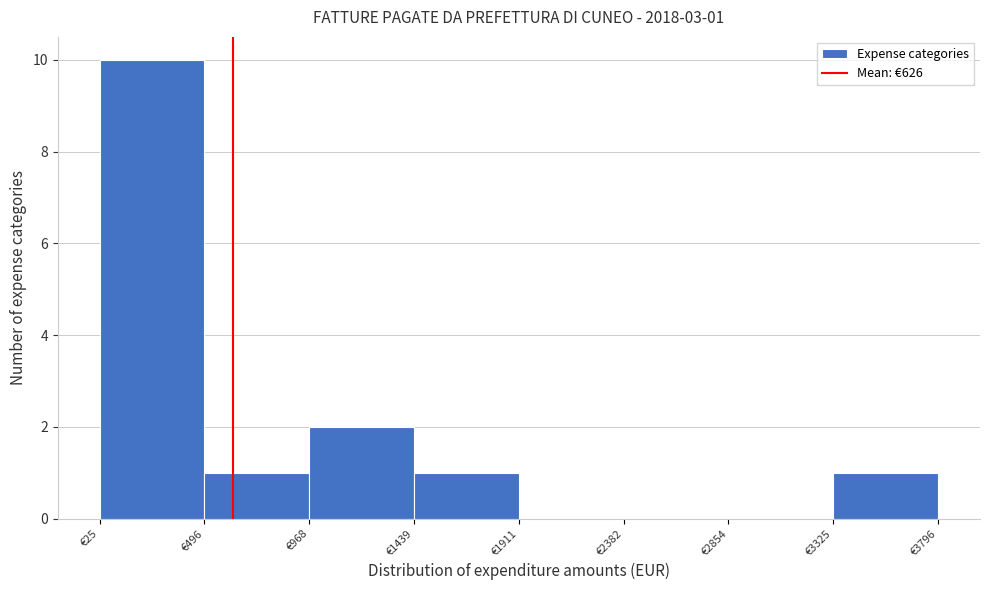

Which range on the x-axis has the tallest bar?

50 to 500